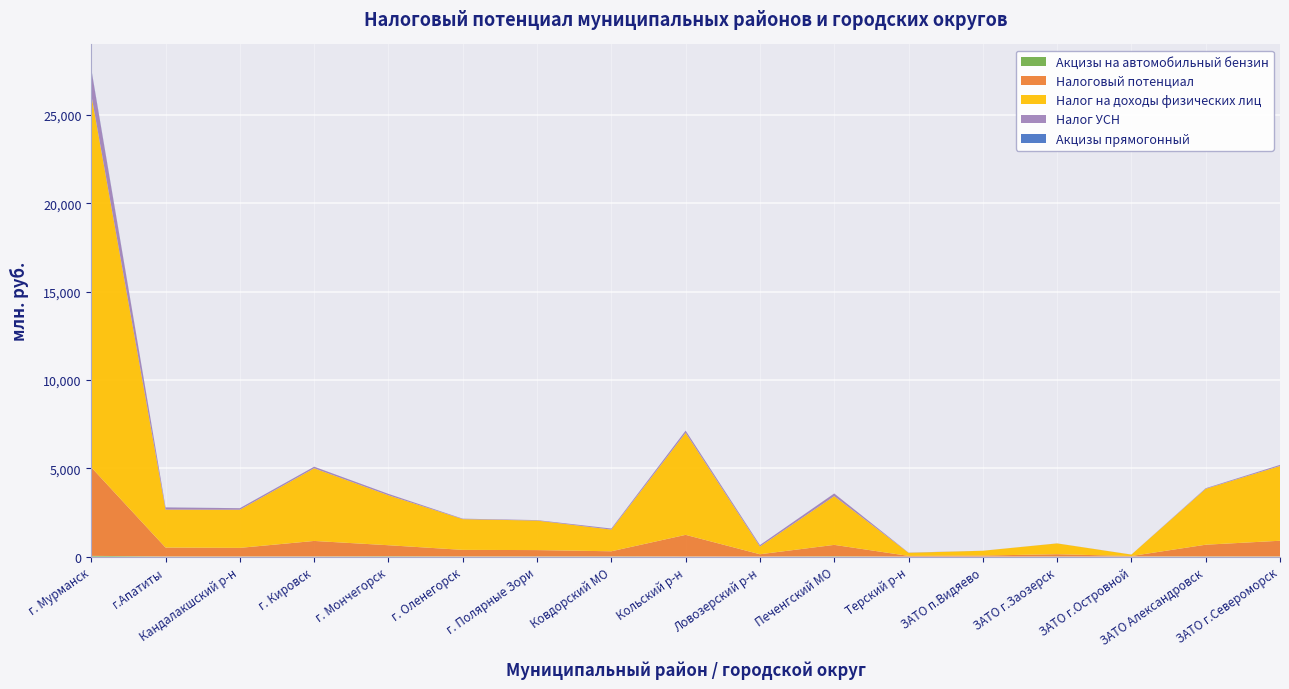

At which category is the sum across all series the highest?

г. Мурманск